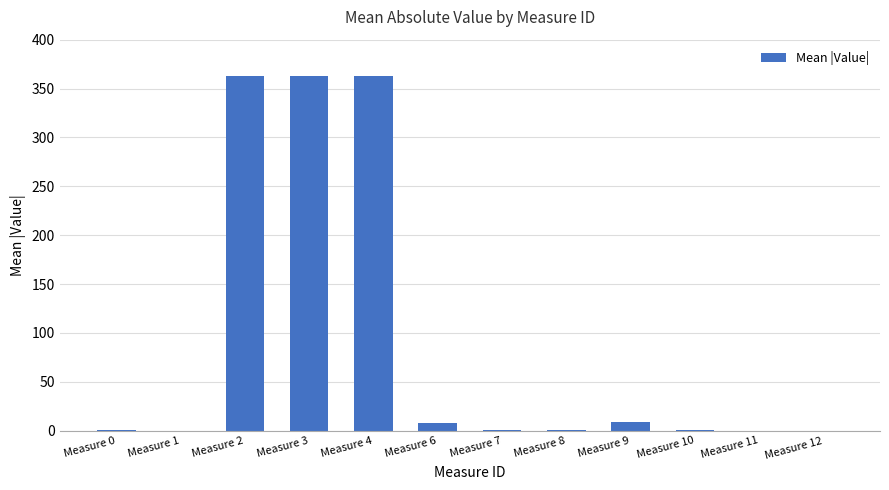

What is the change in value from Measure 3 to Measure 11?

-363.1